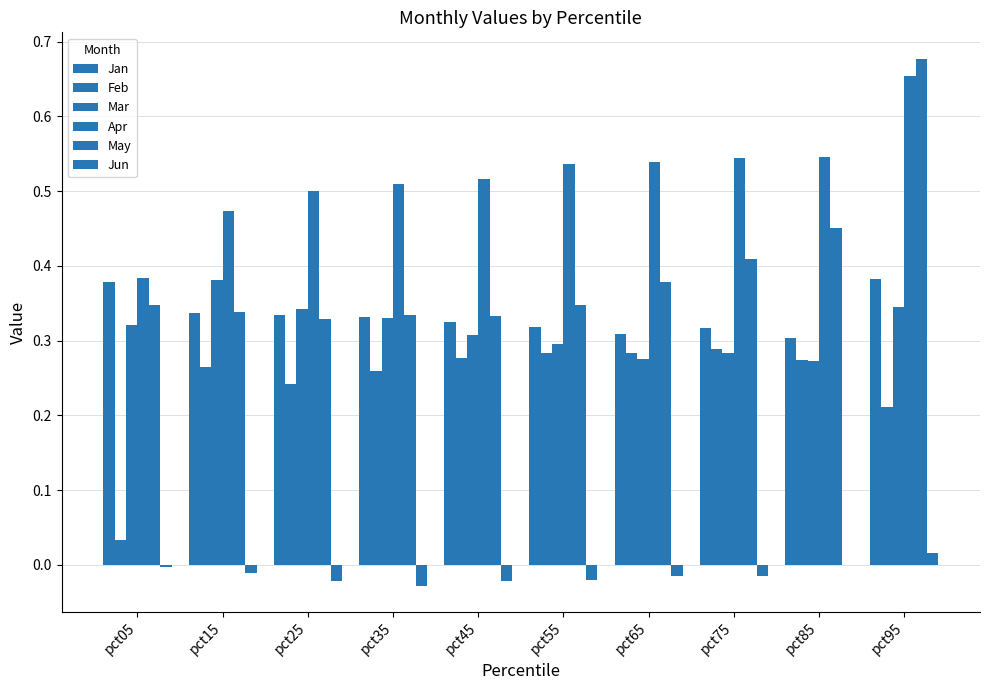

What is the value of the May bar at the 8th from the left?

0.4